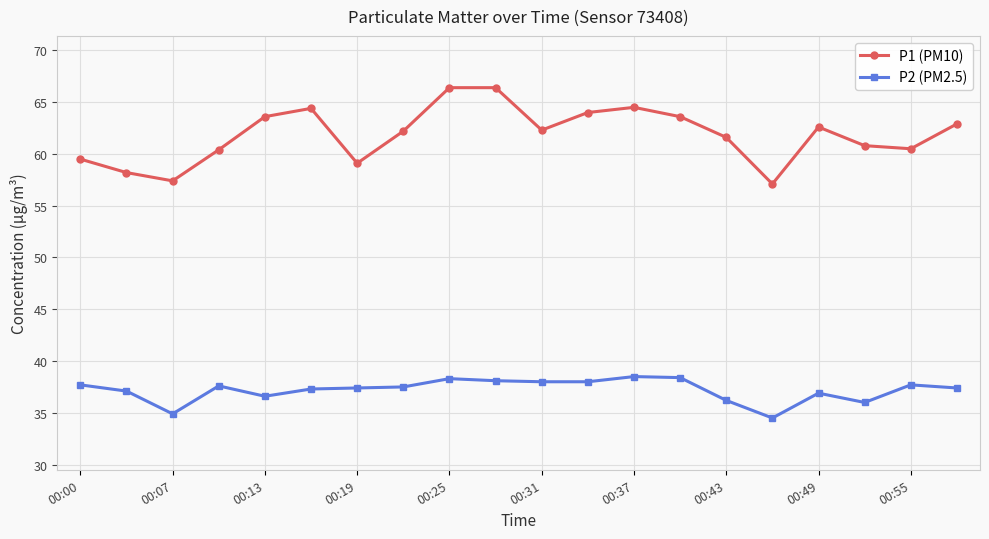

True or false: P2 (PM2.5) and P1 (PM10) intersect in this chart.

False